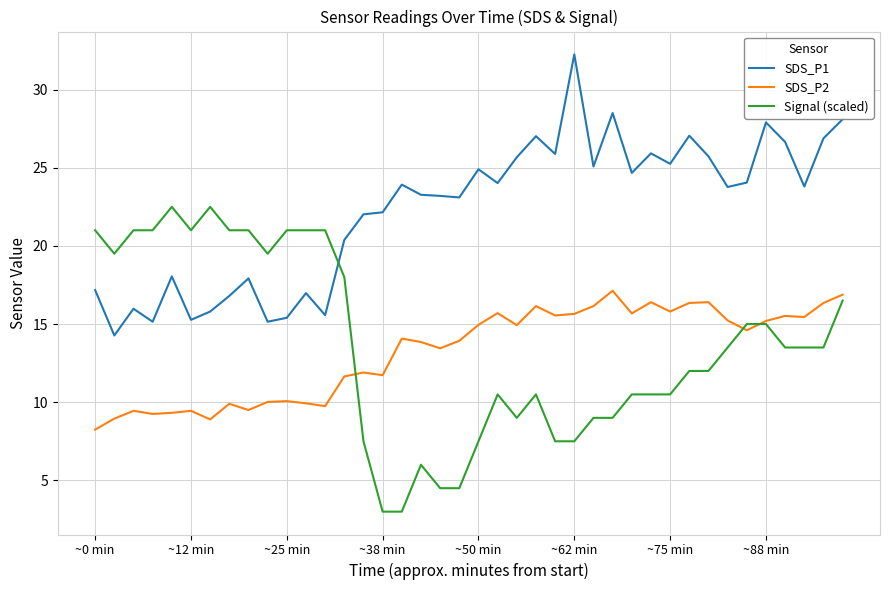

True or false: SDS_P1 and SDS_P2 intersect in this chart.

False